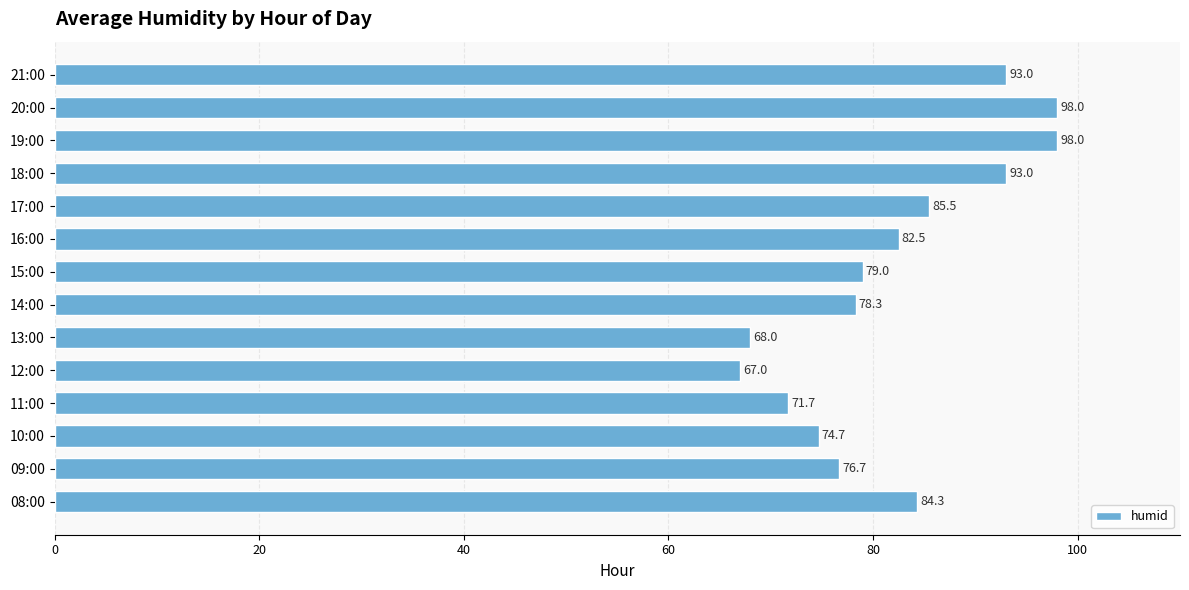

Reading top to bottom, transcribe all the data shown in this chart.

93.0	98.0	98.0	93.0	85.5	82.5	79.0	78.3	68.0	67.0	71.7	74.7	76.7	84.3